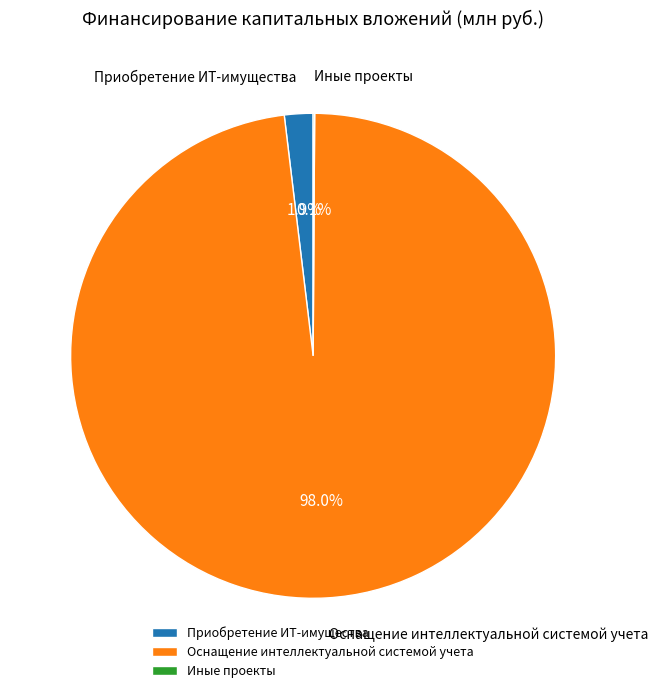

Which category has the biggest portion of the pie?

Оснащение интеллектуальной системой учета